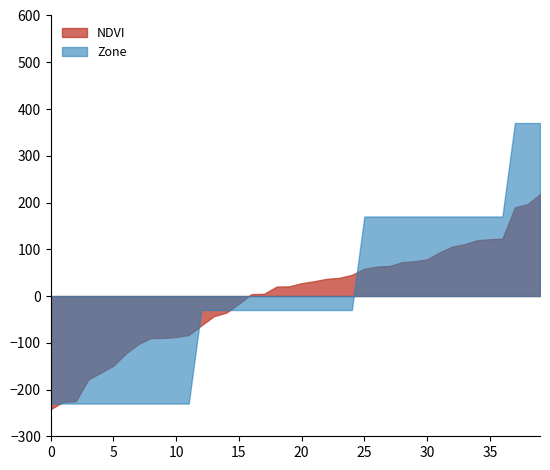

What is the highest value of the Zone series?

370.0